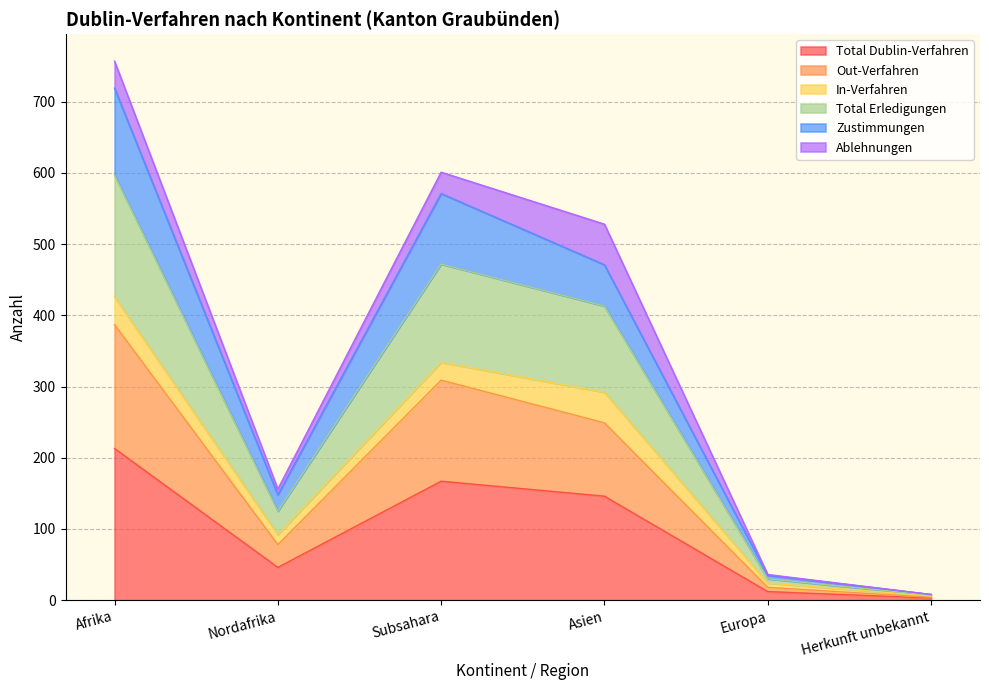

Between Herkunft unbekannt and Europa, which is larger?

Europa